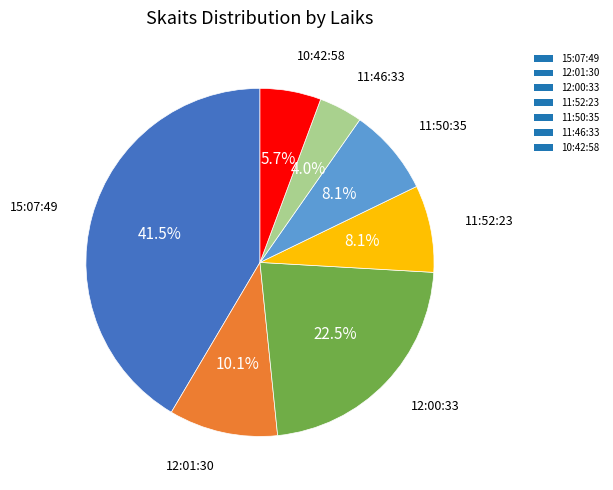

How many segments does this pie chart have?

7